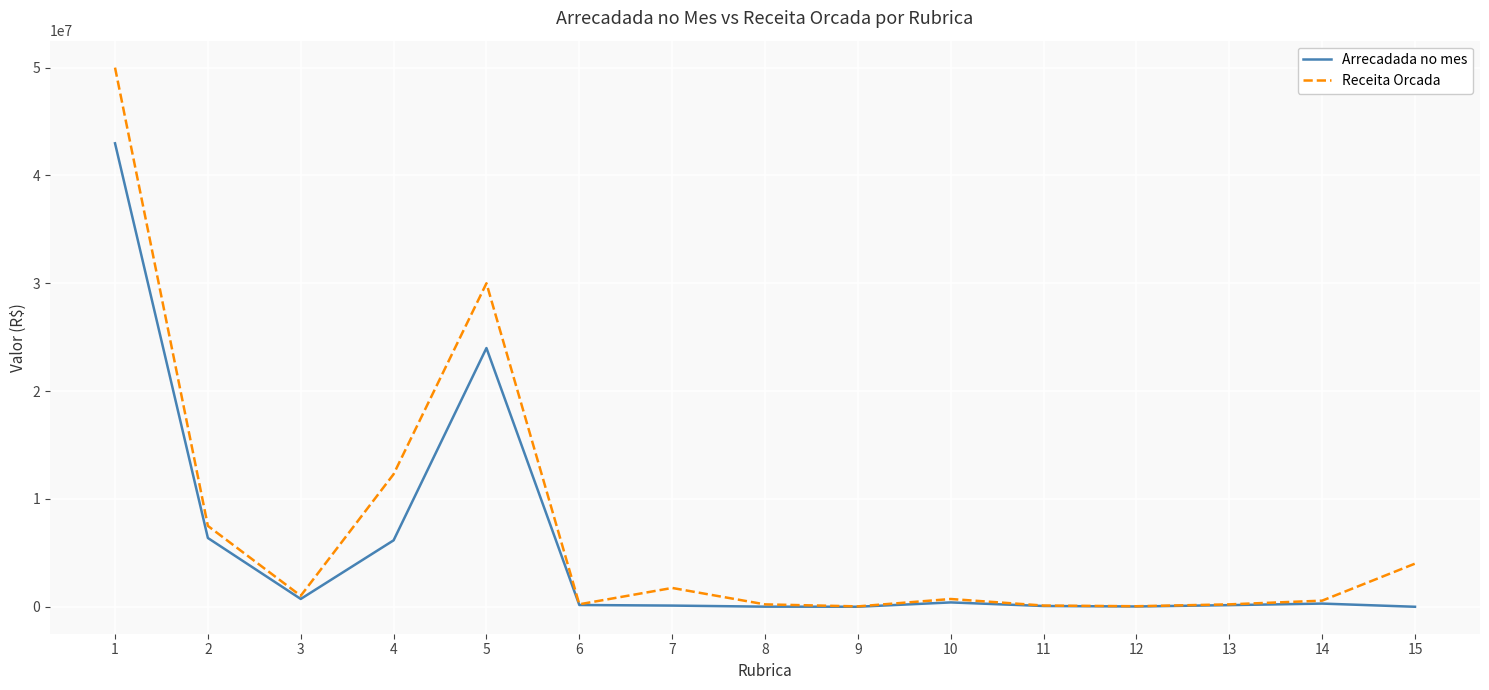

What is the maximum value shown in the chart?

50000000.0